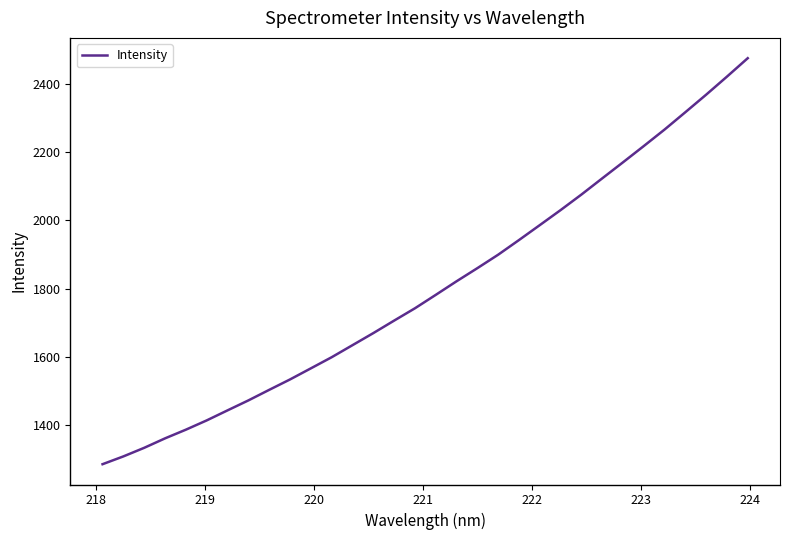

What is the minimum value shown in the chart?

1286.0